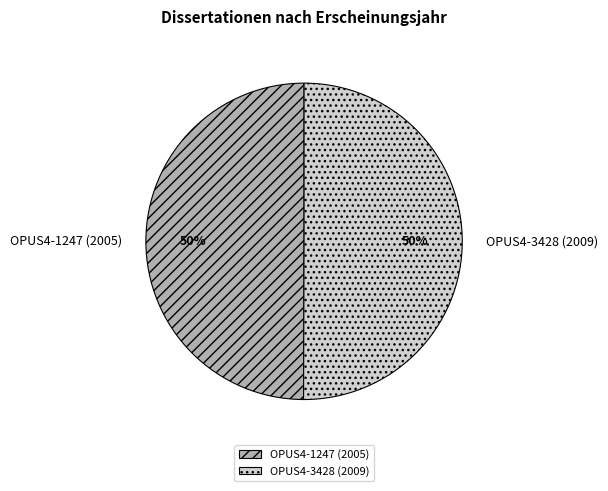

Do OPUS4-1247 (2005) and OPUS4-3428 (2009) together represent more than half of the pie?

Yes